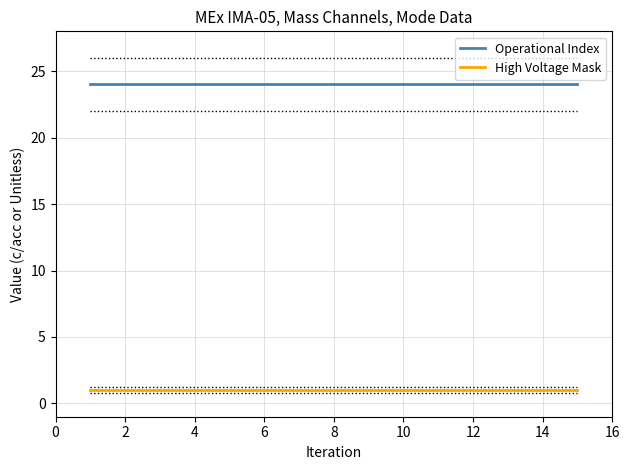

True or false: Operational Index and High Voltage Mask intersect in this chart.

False